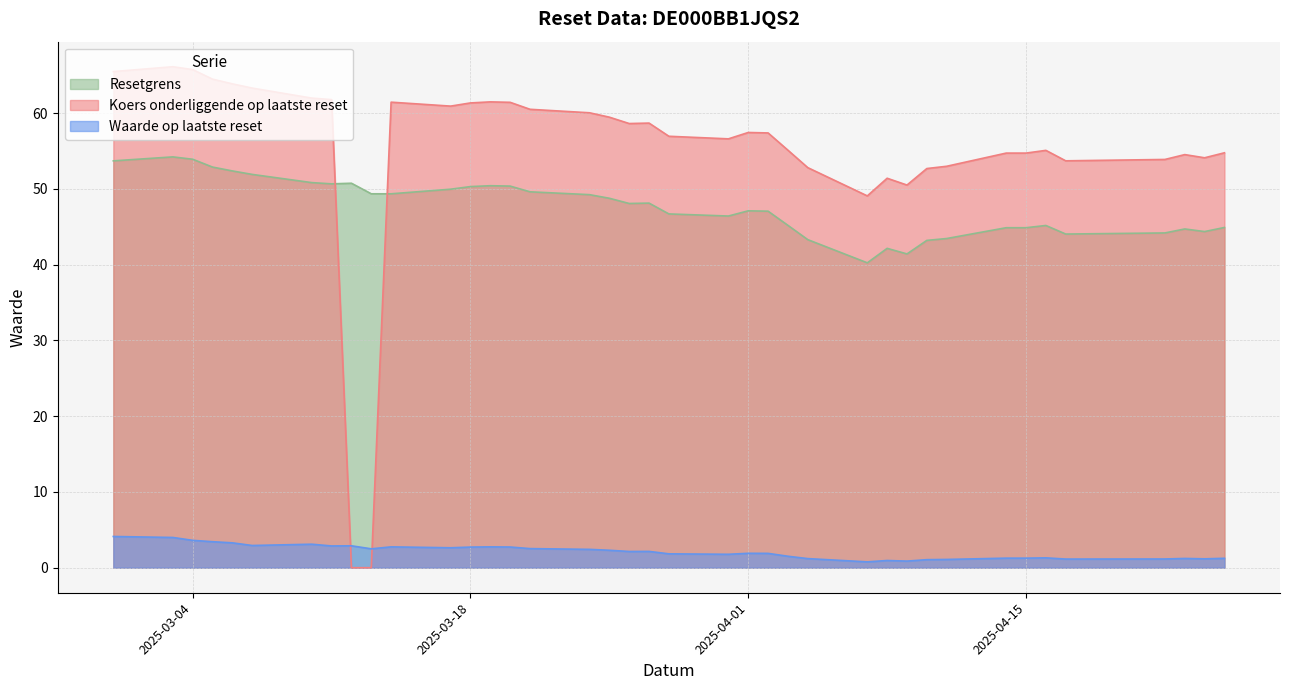

What position from the left is 2025-04-03?

15